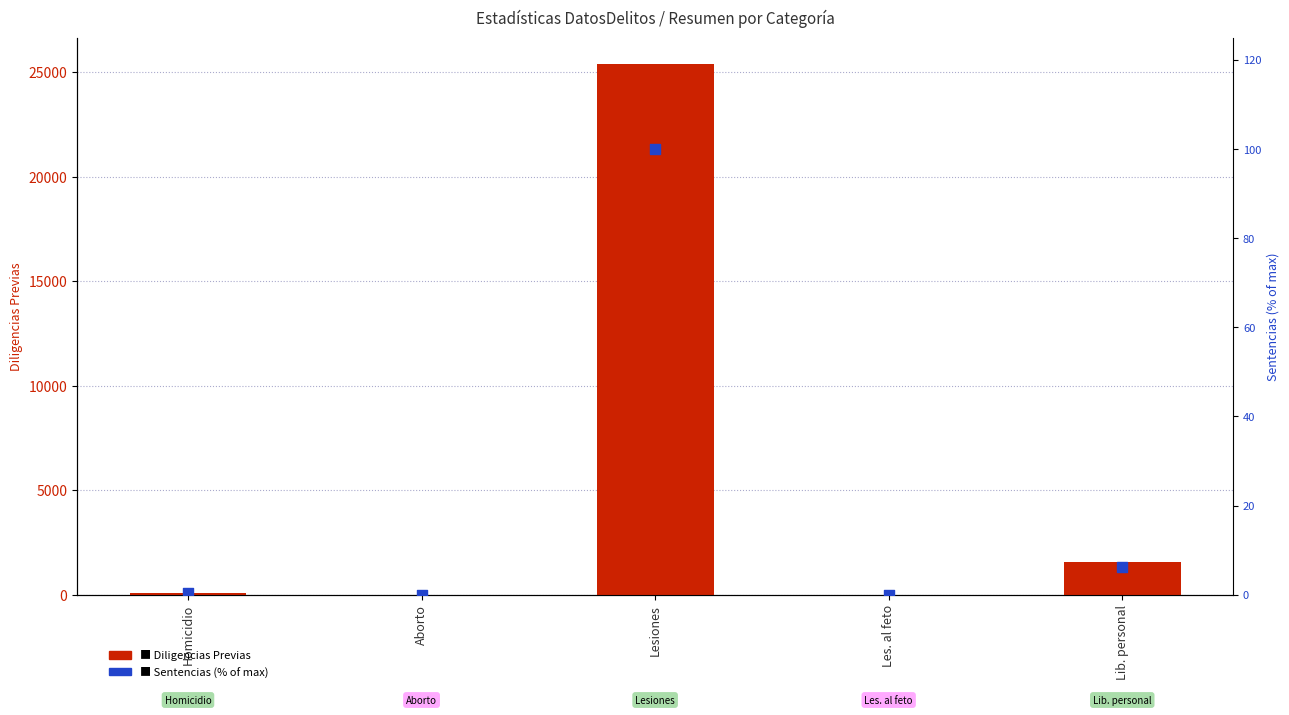

Which series contains the highest Y value?

Diligencias Previas